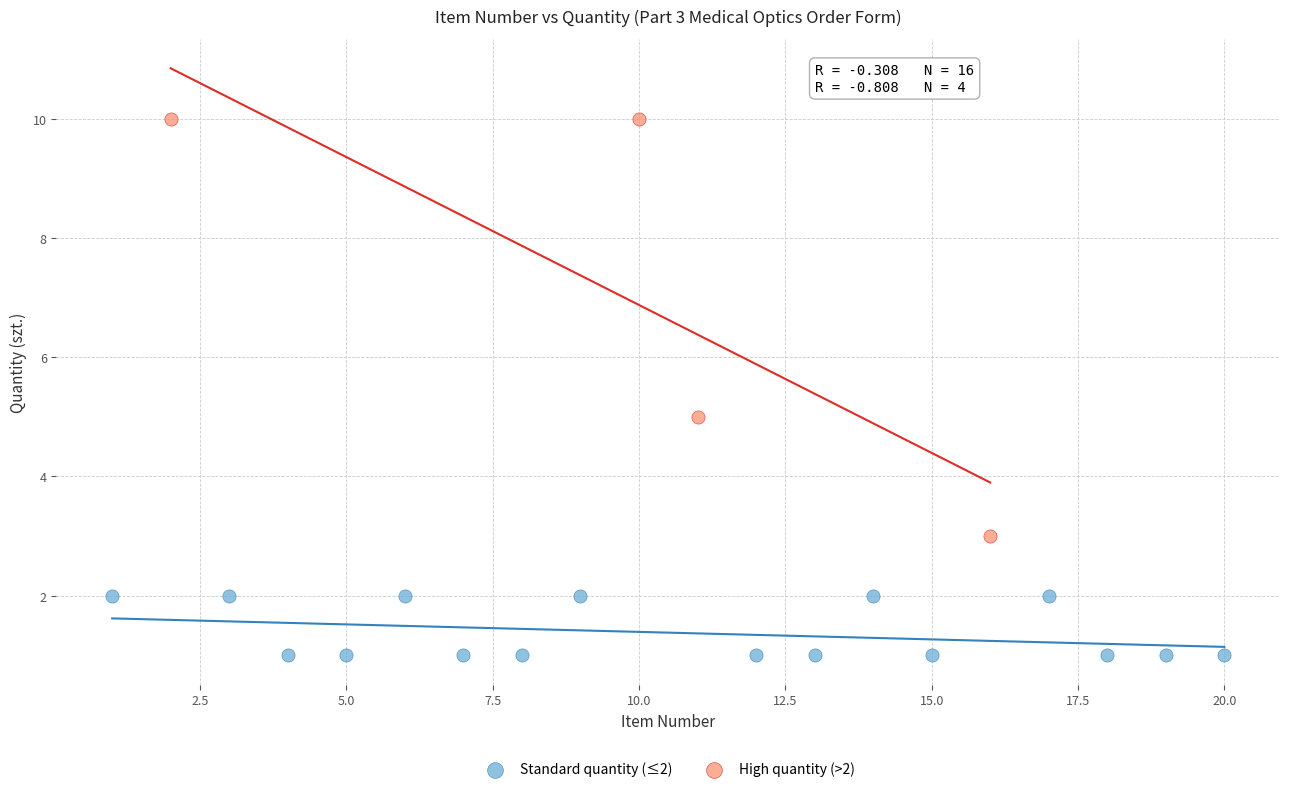

Which series reaches the maximum Y coordinate?

High quantity (>2)